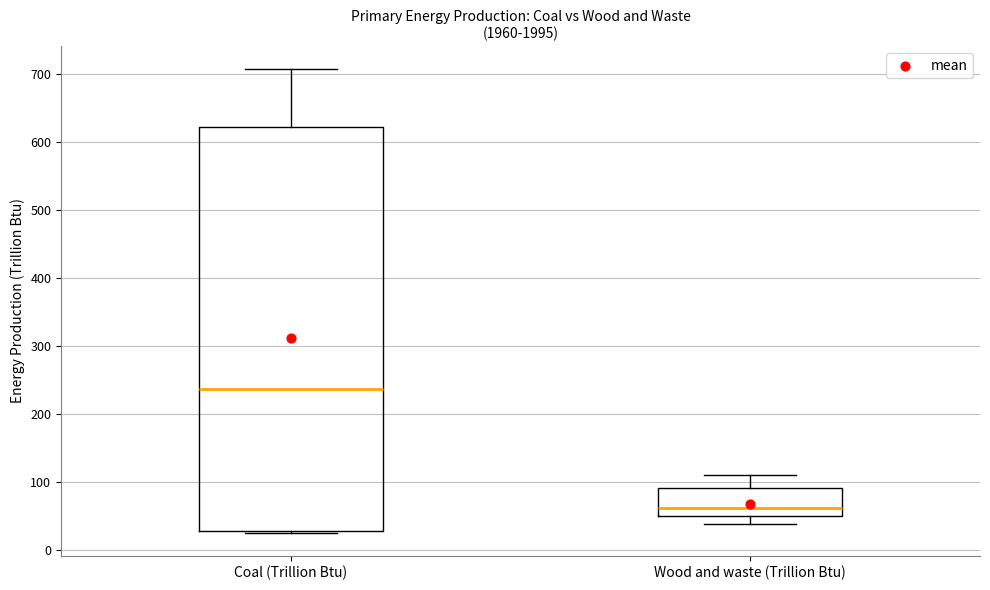

Where is the lower edge of the box for Wood and waste (Trillion Btu) on the y-axis? The values are not printed on the chart, so give them approximately, as read against the axis.

50